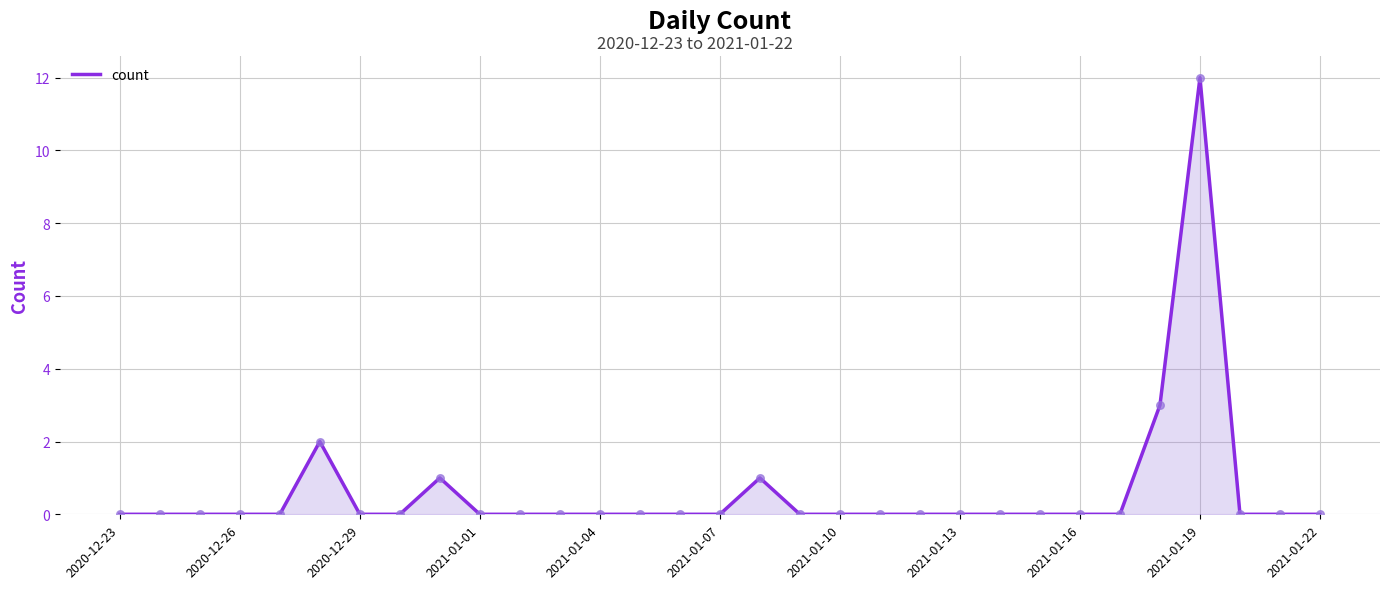

What is the difference between the maximum and minimum values?

12